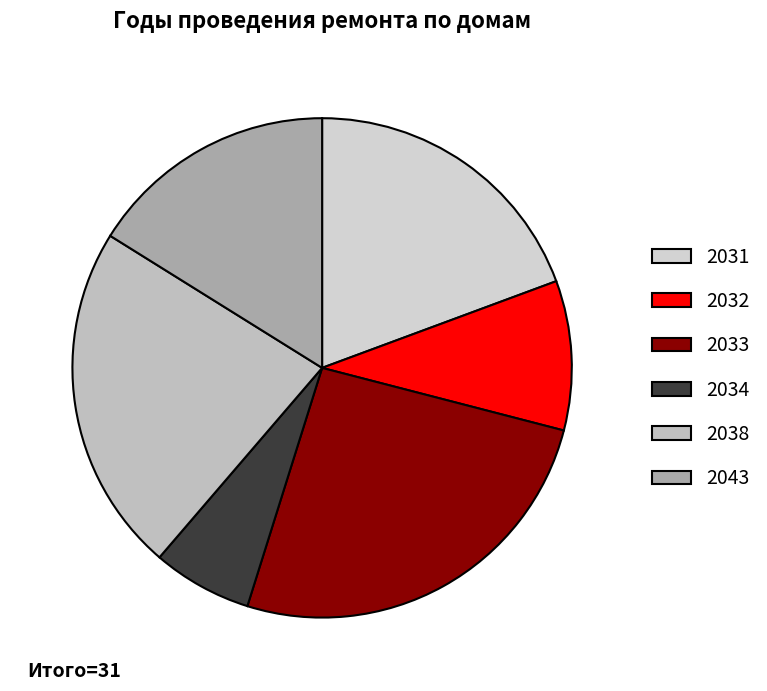

Rank the categories by value from highest to lowest.

2033, 2038, 2031, 2043, 2032, 2034